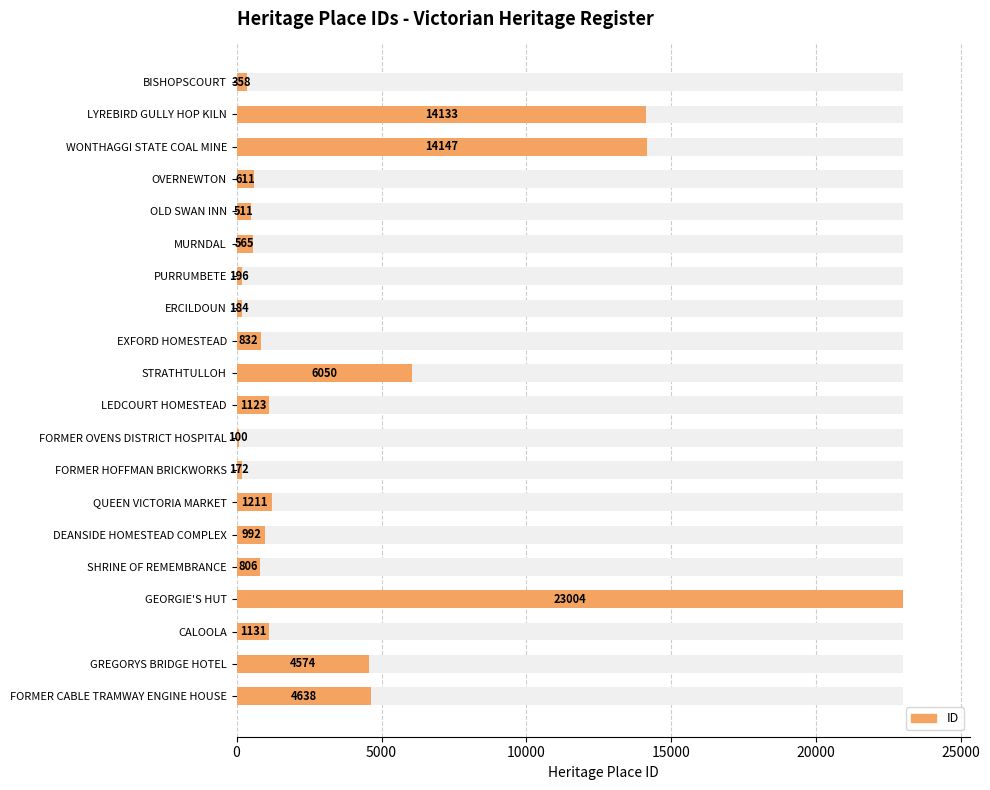

Is it true that the value at SHRINE OF REMEMBRANCE is 806?

True